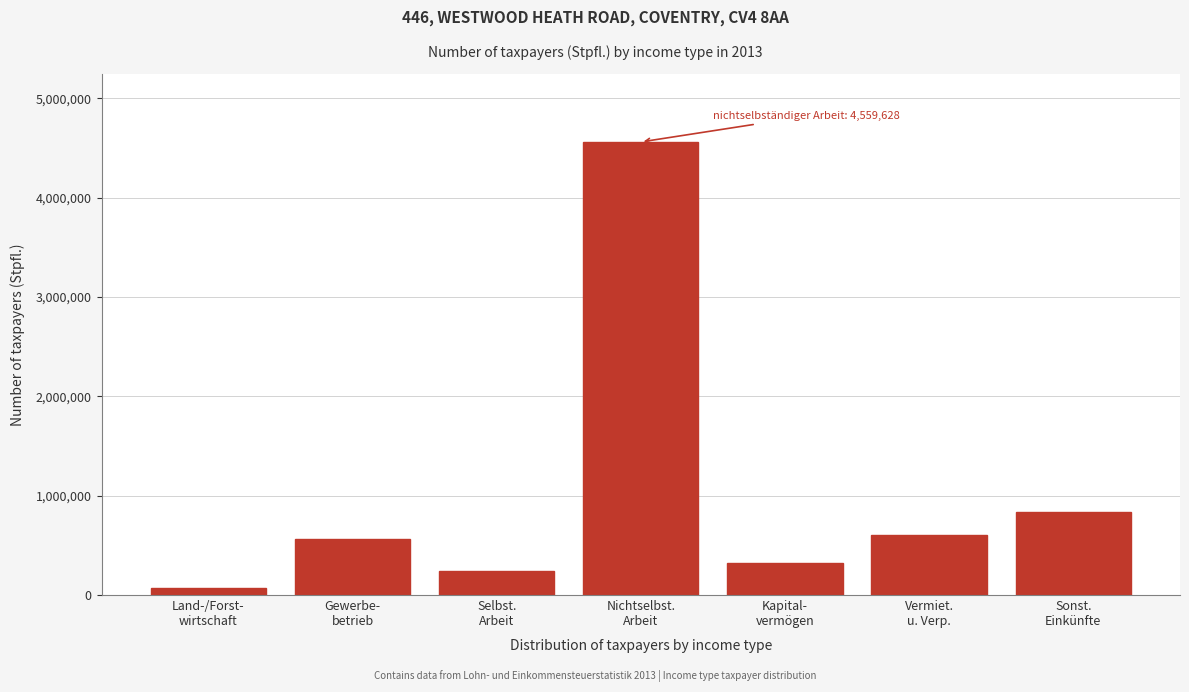

Reading left to right, extract all data points from this chart.

72773	564777	243309	4559628	325327	600383	836258